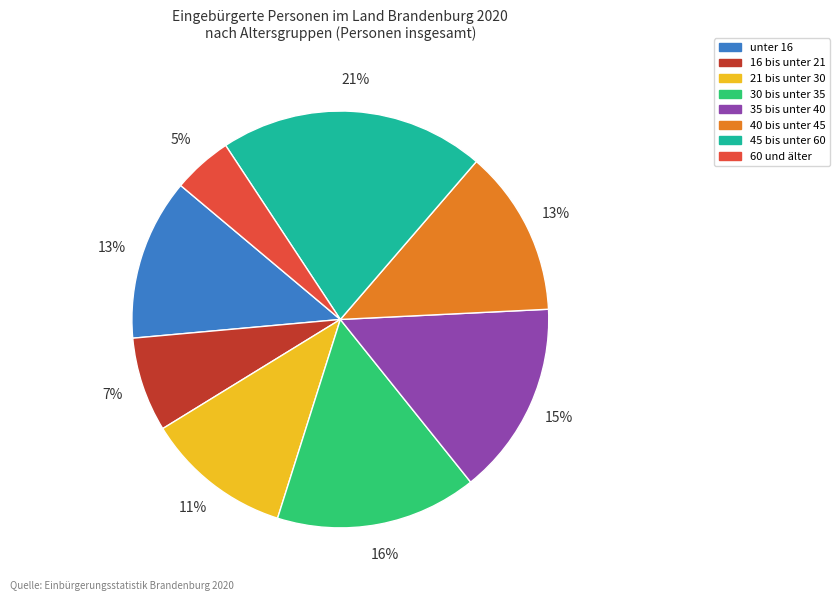

What is the largest slice in the pie chart?

45 bis unter 60